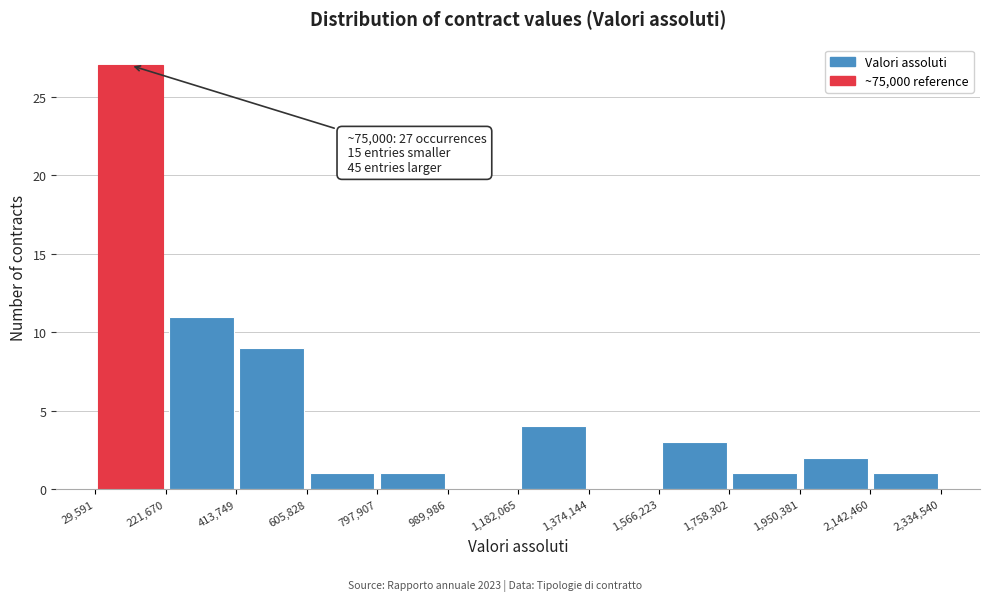

Over which range of the x-axis is the bar tallest?

29,591 to 221,670